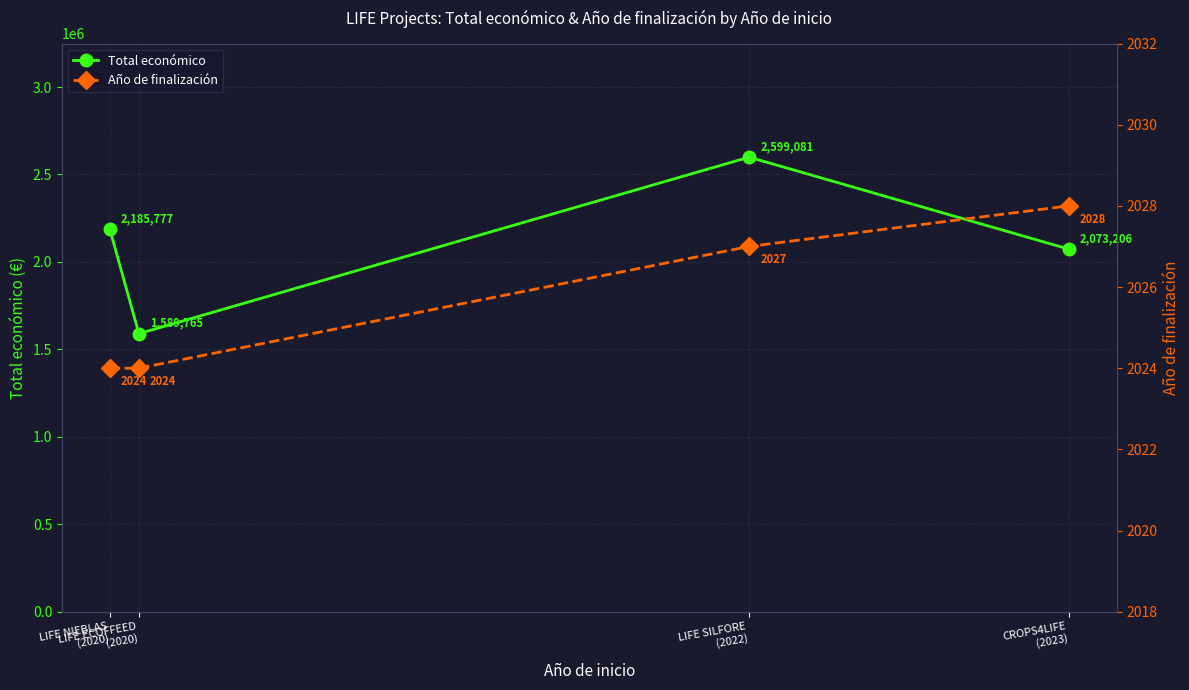

Reading left to right, transcribe all the data shown in this chart.

Total económico: LIFE NIEBLAS
(2020)=2185777	LIFE ECOFFEED
(2020)=1589765	LIFE SILFORE
(2022)=2599081	CROPS4LIFE
(2023)=2073206
Año de finalización: LIFE NIEBLAS
(2020)=2024	LIFE ECOFFEED
(2020)=2024	LIFE SILFORE
(2022)=2027	CROPS4LIFE
(2023)=2028